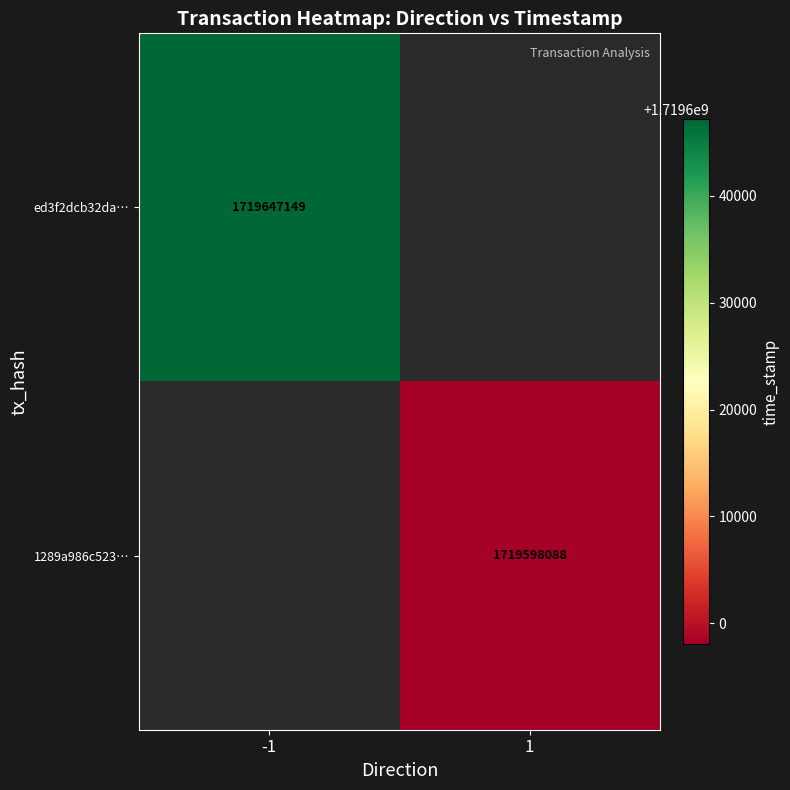

Is it true that ed3f2dcb32da… equals 1719647149 at -1?

True